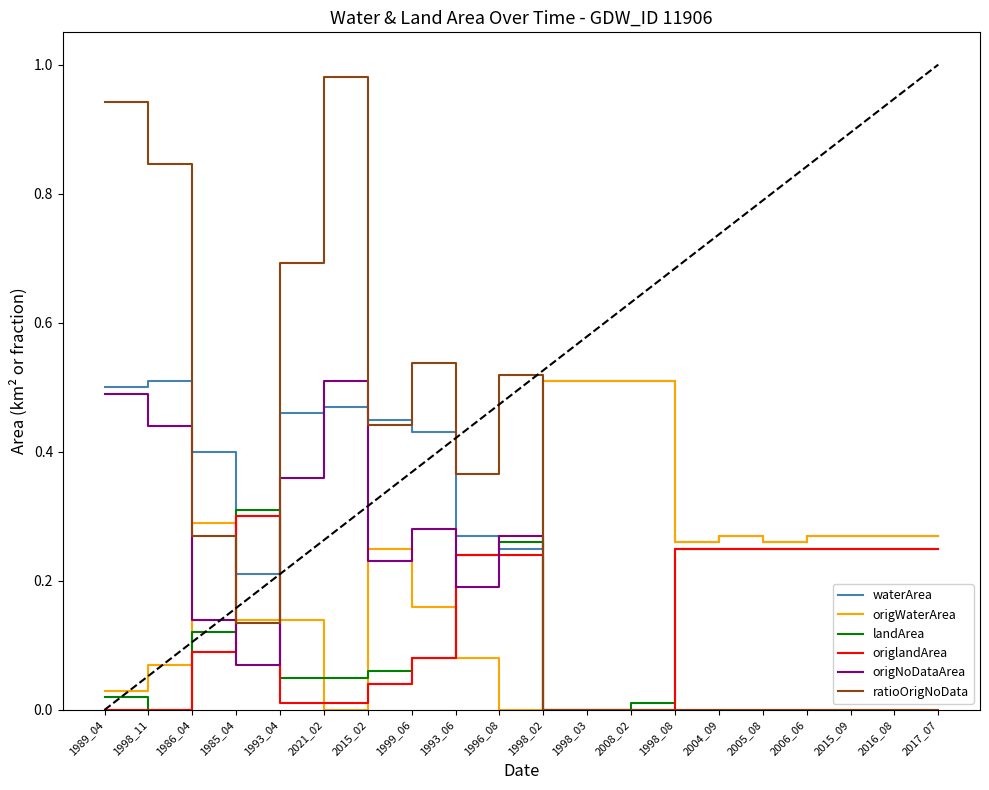

At how many categories does at least one series exceed 0?

20